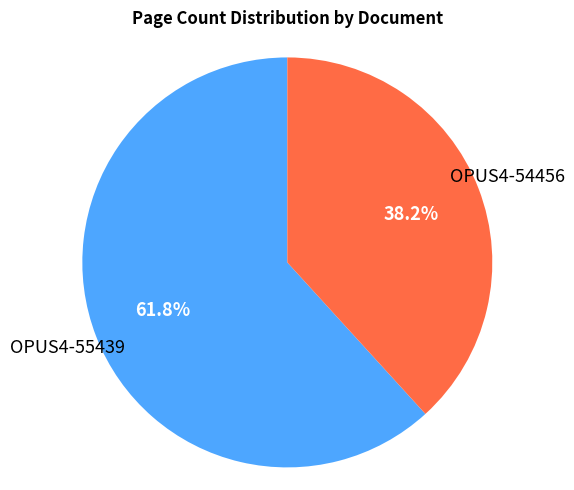

To the nearest percent, what percentage of the pie is OPUS4-54456?

38%